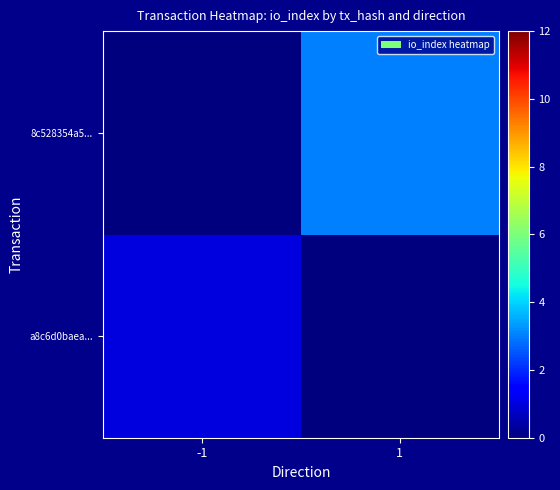

What is the total value across all series at -1?

1